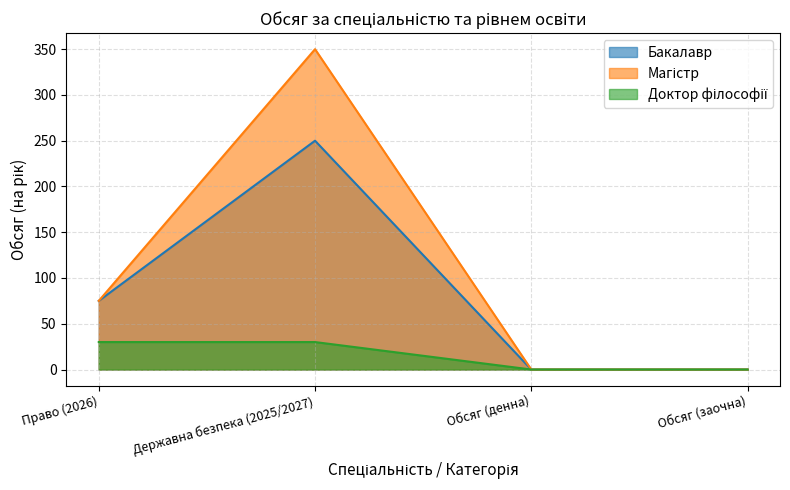

The value of Бакалавр at Обсяг (денна) is 0. True or false?

True